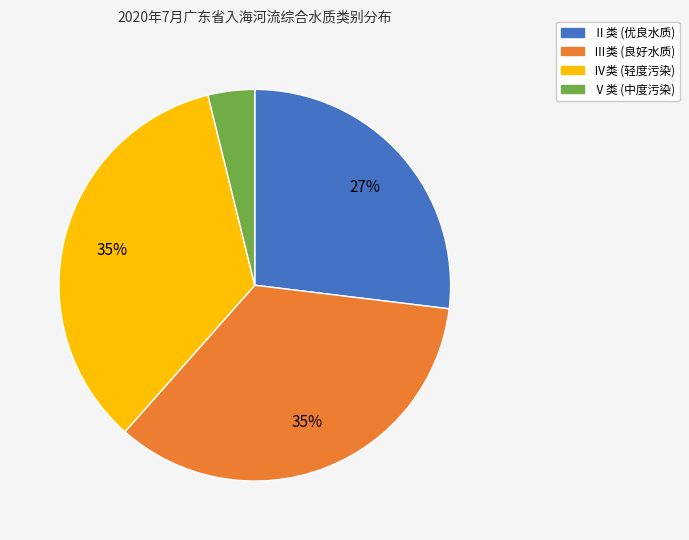

Combined, do Ⅴ类 and Ⅱ类 account for over 50%?

No